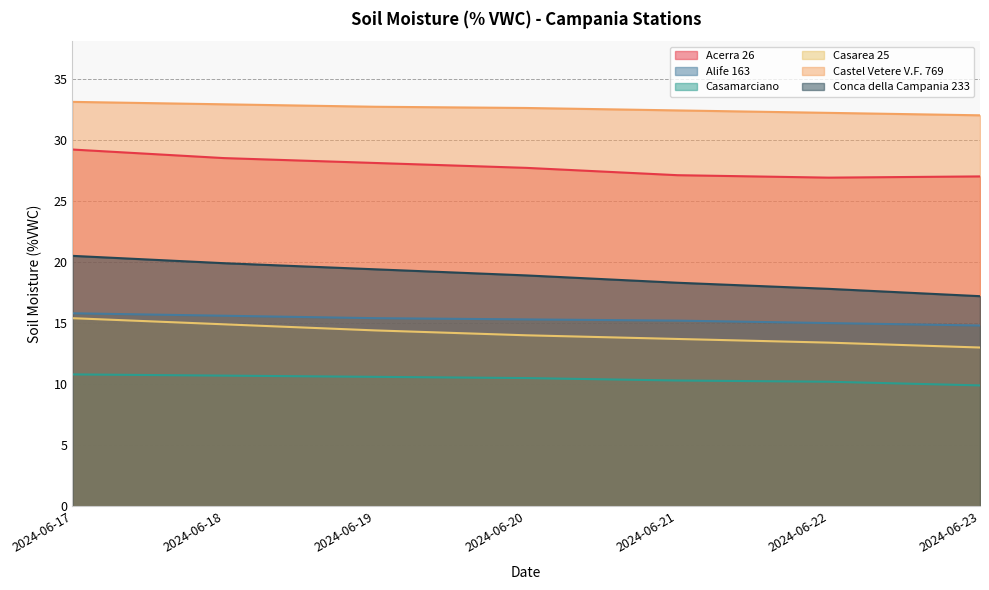

At which label is Acerra 26 closest to 28?

2024-06-19